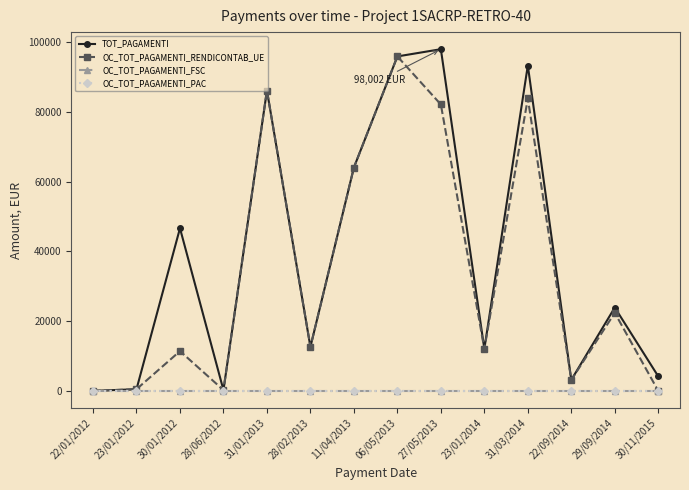

Reading left to right, extract all data points from this chart.

TOT_PAGAMENTI: 22/01/2012=0.0	23/01/2012=480.0	30/01/2012=46645.4	28/06/2012=225.0	31/01/2013=86152.4	28/02/2013=12619.6	11/04/2013=64060.6	06/05/2013=95927.9	27/05/2013=98001.7	23/01/2014=12039.8	31/03/2014=93323.5	22/09/2014=3144.9	29/09/2014=23904.2	30/11/2015=4164.7
OC_TOT_PAGAMENTI_RENDICONTAB_UE: 22/01/2012=0.0	23/01/2012=480.0	30/01/2012=11405.5	28/06/2012=225.0	31/01/2013=86152.4	28/02/2013=12619.6	11/04/2013=64060.6	06/05/2013=95927.9	27/05/2013=82145.1	23/01/2014=12039.8	31/03/2014=83874.3	22/09/2014=3144.9	29/09/2014=22380.3	30/11/2015=0.0
OC_TOT_PAGAMENTI_FSC: 22/01/2012=0.0	23/01/2012=0.0	30/01/2012=0.0	28/06/2012=0.0	31/01/2013=0.0	28/02/2013=0.0	11/04/2013=0.0	06/05/2013=0.0	27/05/2013=0.0	23/01/2014=0.0	31/03/2014=0.0	22/09/2014=0.0	29/09/2014=0.0	30/11/2015=0.0
OC_TOT_PAGAMENTI_PAC: 22/01/2012=0.0	23/01/2012=0.0	30/01/2012=0.0	28/06/2012=0.0	31/01/2013=0.0	28/02/2013=0.0	11/04/2013=0.0	06/05/2013=0.0	27/05/2013=0.0	23/01/2014=0.0	31/03/2014=0.0	22/09/2014=0.0	29/09/2014=0.0	30/11/2015=0.0